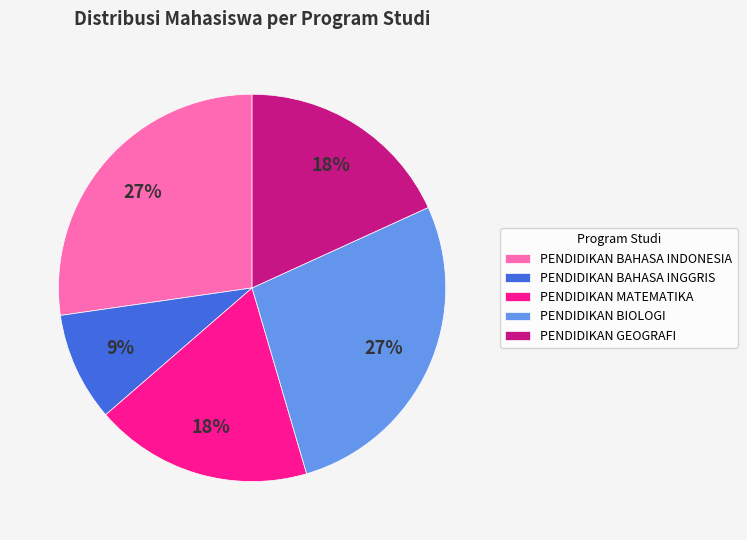

Do PENDIDIKAN BIOLOGI and PENDIDIKAN BAHASA INGGRIS together represent more than half of the pie?

No